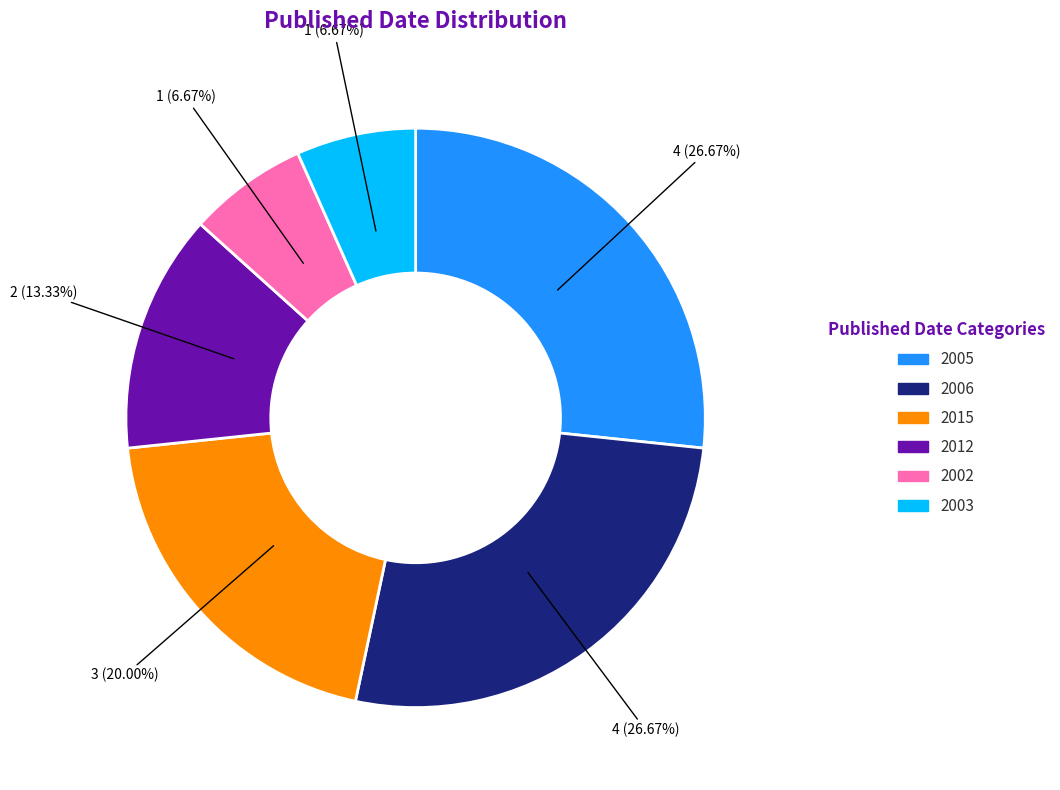

The 2015 slice represents 20% of the pie. True or false?

True